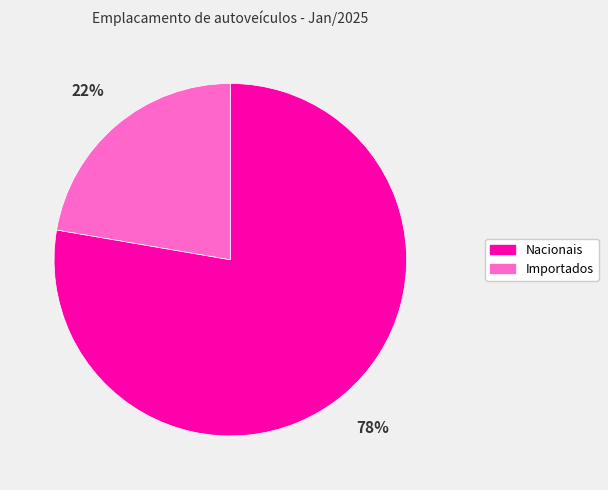

Rank the categories by value from highest to lowest.

Nacionais, Importados